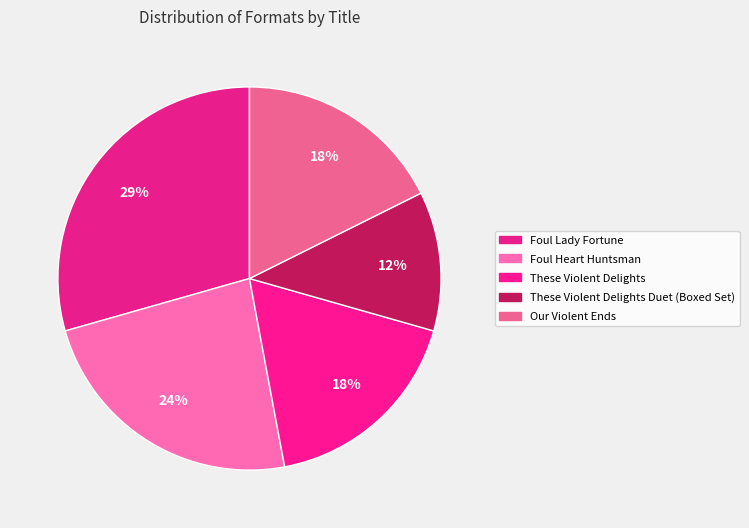

What percentage is NOT represented by Our Violent Ends?

82.4%